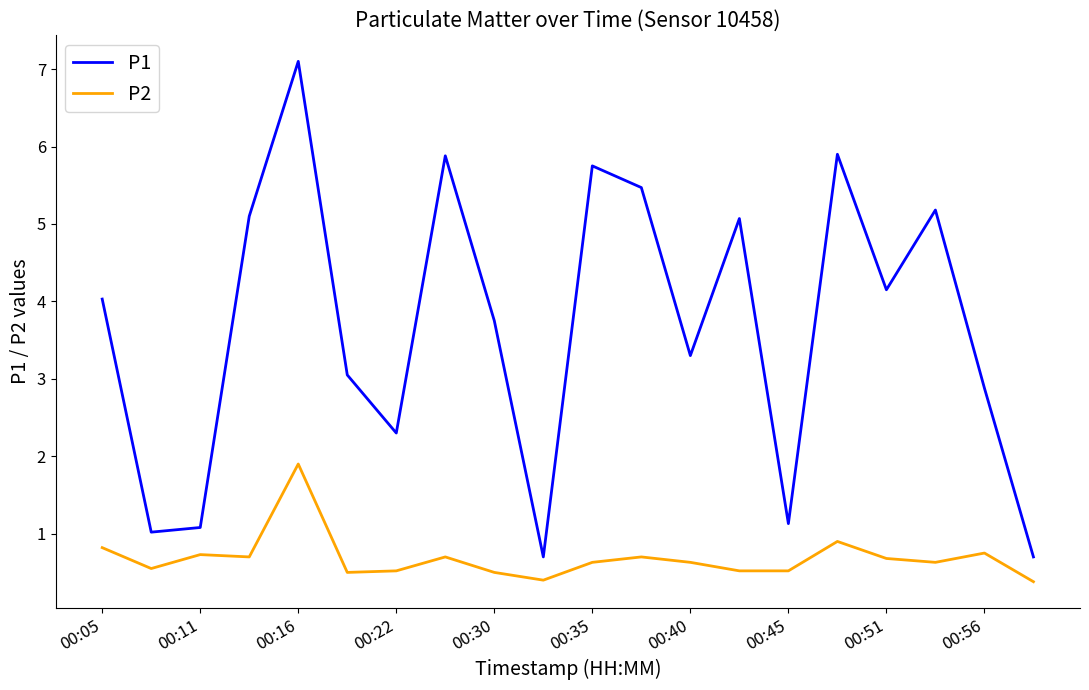

What is the minimum value for P1?

0.7